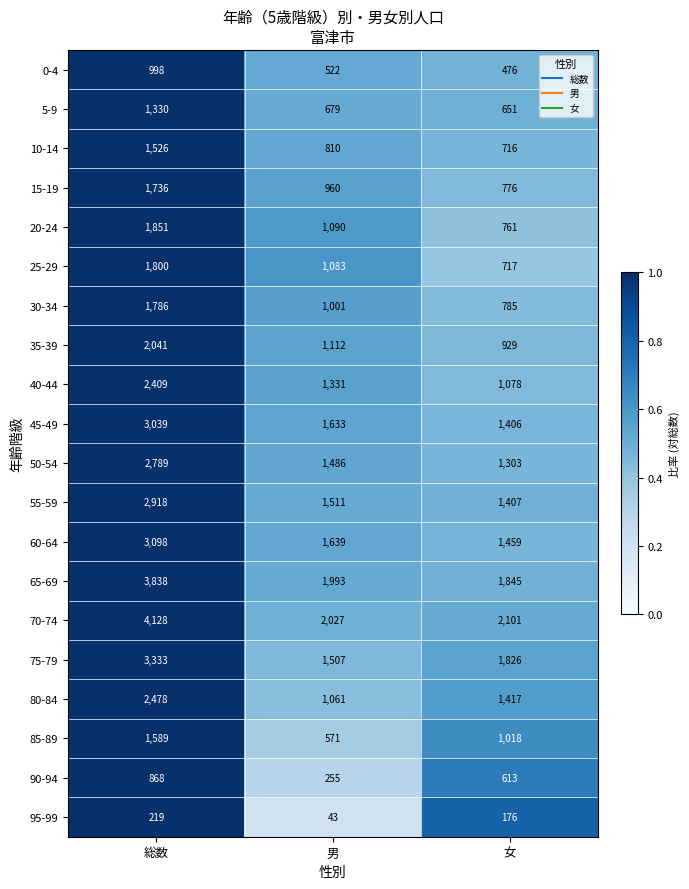

What is the minimum value shown in the chart?

43